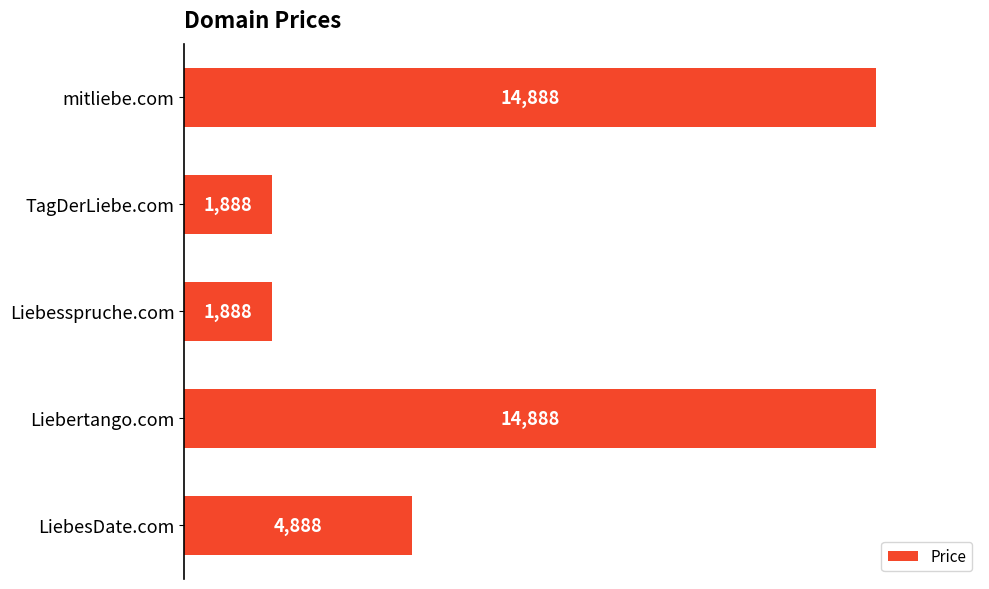

Is it true that the value at mitliebe.com is 8358?

False